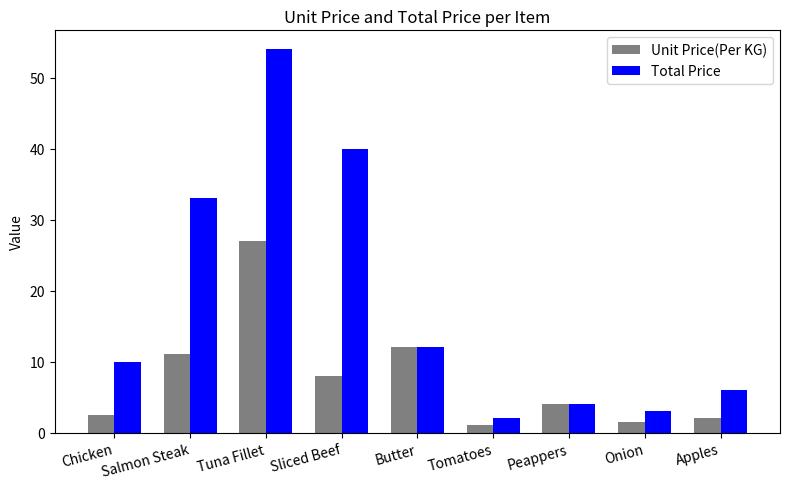

What are all the series names shown in the legend?

Unit Price(Per KG), Total Price